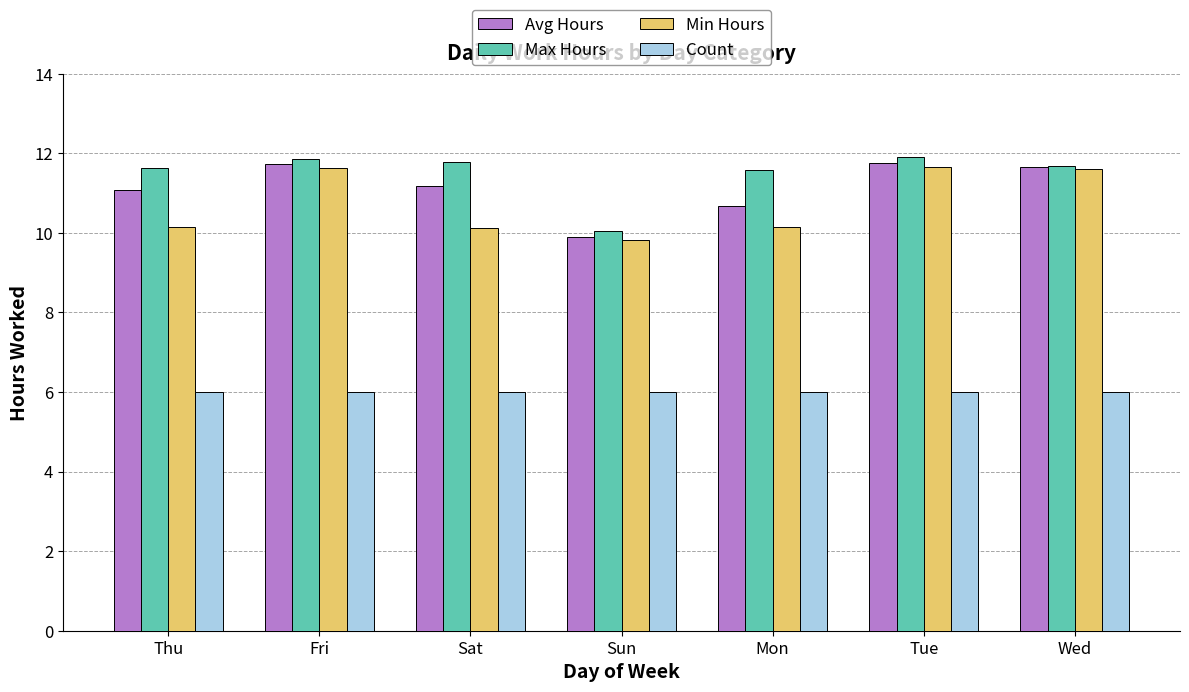

What is the difference between the Avg Hours values at Sat and Fri?

0.5